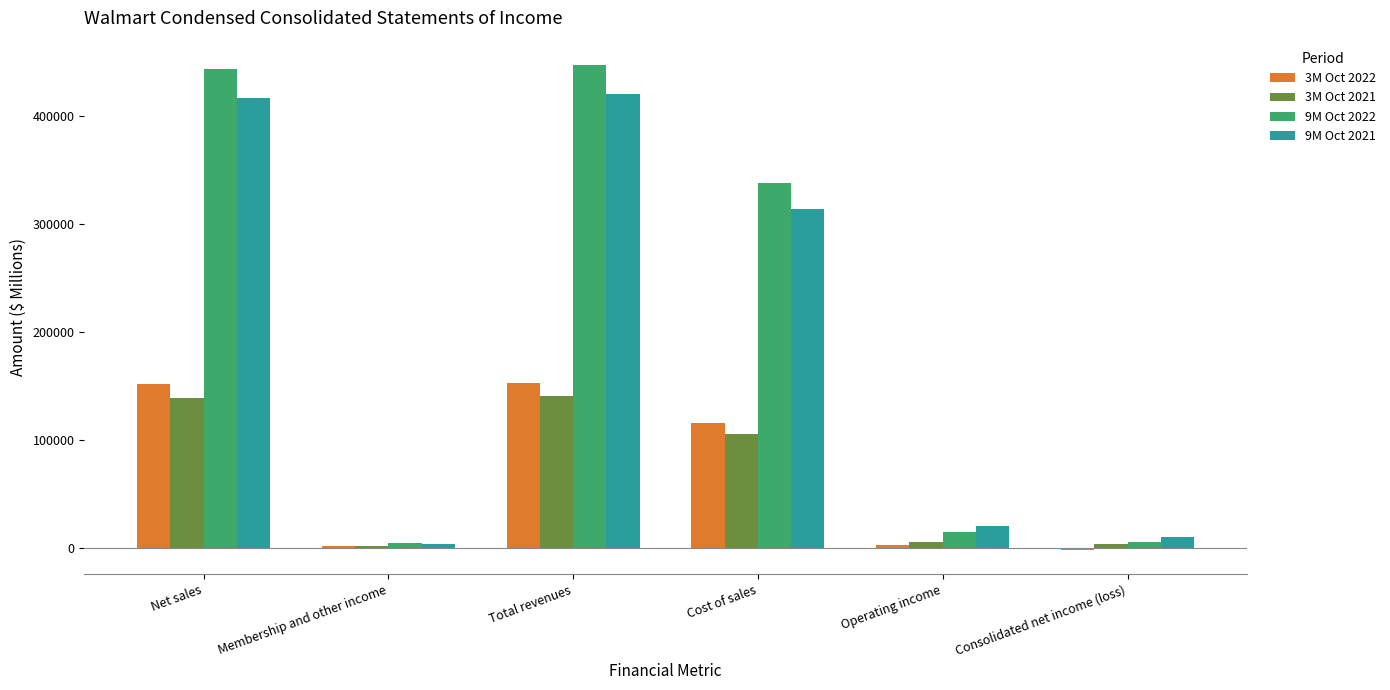

The 3M Oct 2021 series shows 139207 at Net sales. True or false?

True